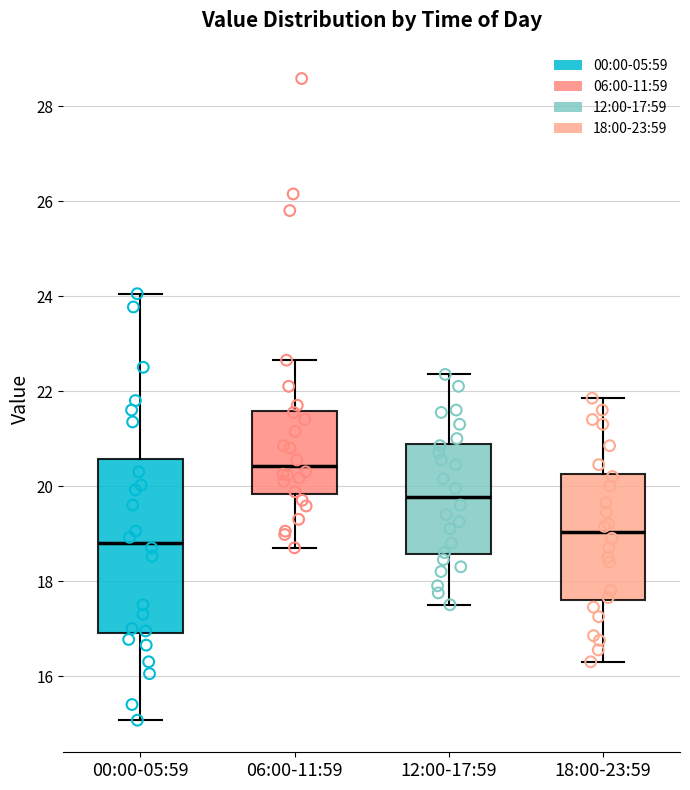

Reading left to right, transcribe this box plot: for each box, give where its median line is, the range the box spans, and where its two whiskers end, as read against the y-axis. The values are not printed on the chart, so give them approximately, as read against the axis.

00:00-05:59: median 18.8, box 17.0 to 20.6, whiskers 15.0 to 24.0
06:00-11:59: median 20.4, box 19.8 to 21.6, whiskers 18.8 to 22.6
12:00-17:59: median 19.8, box 18.6 to 20.8, whiskers 17.6 to 22.4
18:00-23:59: median 19.0, box 17.6 to 20.2, whiskers 16.4 to 21.8